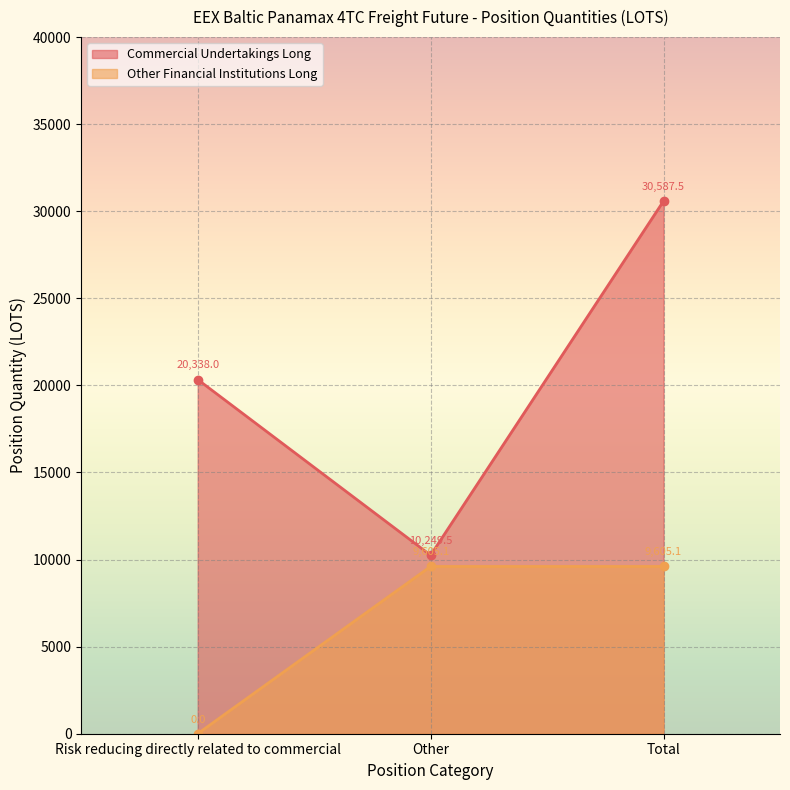

At how many categories does at least one series exceed 18547?

2